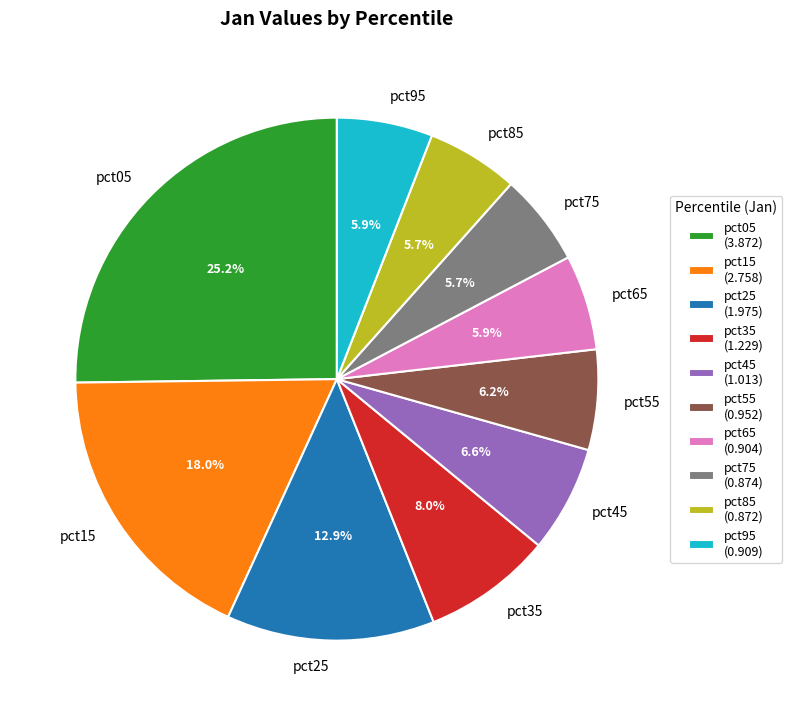

Combined, what portion of the pie is pct95 and pct85?

11.6%